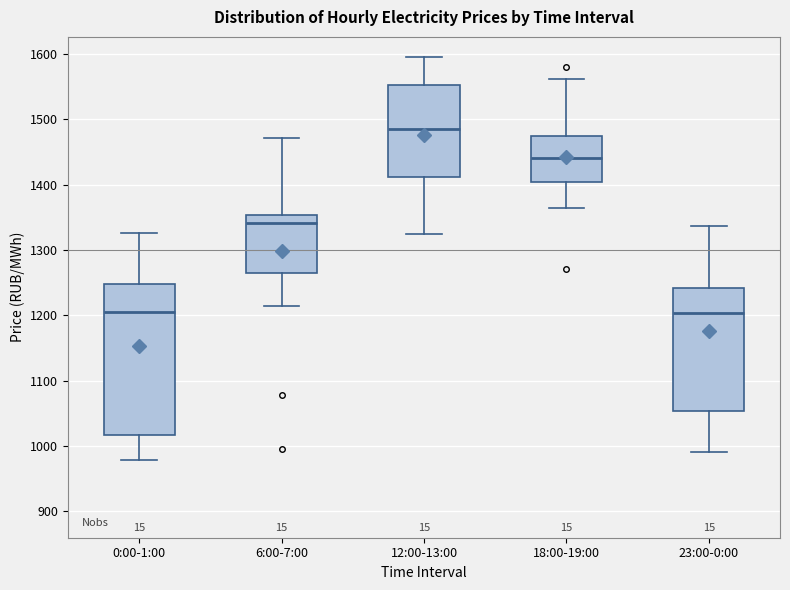

Reading left to right, read every box against the y-axis: the position of its median line, the range the box covers, and the ends of its whiskers. The values are not printed on the chart, so give them approximately, as read against the axis.

0:00-1:00: median 1200, box 1020 to 1250, whiskers 980 to 1330
6:00-7:00: median 1340, box 1270 to 1350, whiskers 1210 to 1470
12:00-13:00: median 1490, box 1410 to 1550, whiskers 1320 to 1600
18:00-19:00: median 1440, box 1400 to 1470, whiskers 1360 to 1560
23:00-0:00: median 1200, box 1050 to 1240, whiskers 990 to 1340